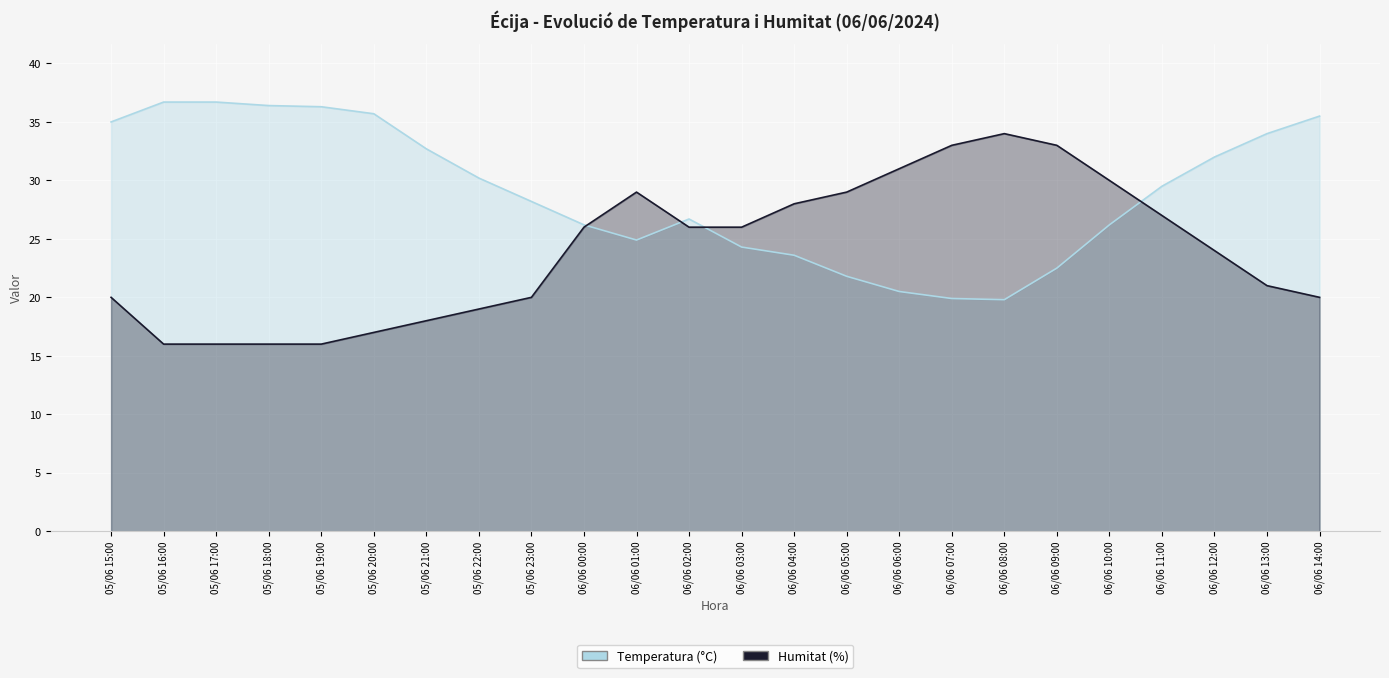

What is the sum of all Temperatura (°C) values?

695.3